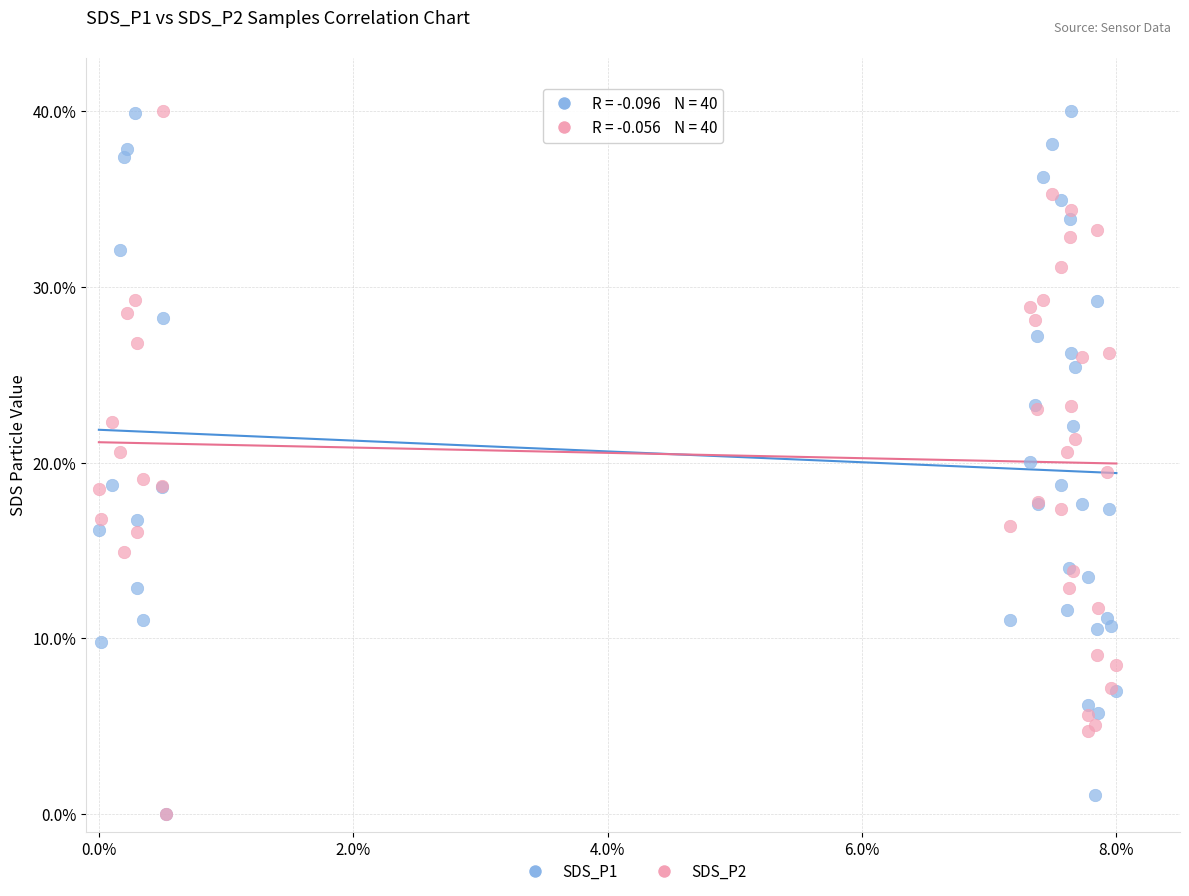

What are all the series names shown in the legend?

SDS_P1, SDS_P2